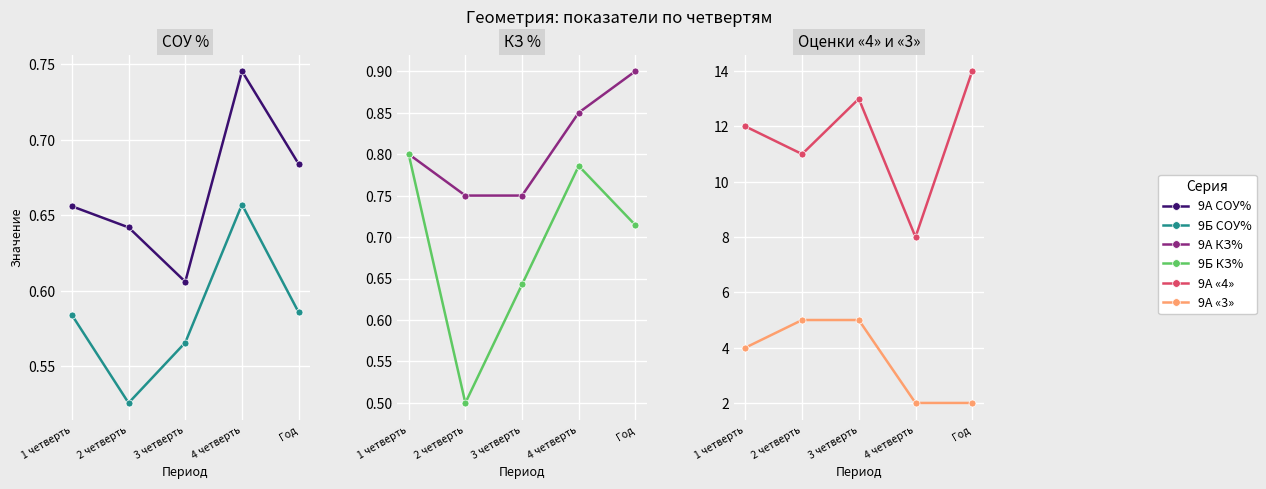

True or false: 9А КЗ% has a value of 0.8 at 3 четверть.

True